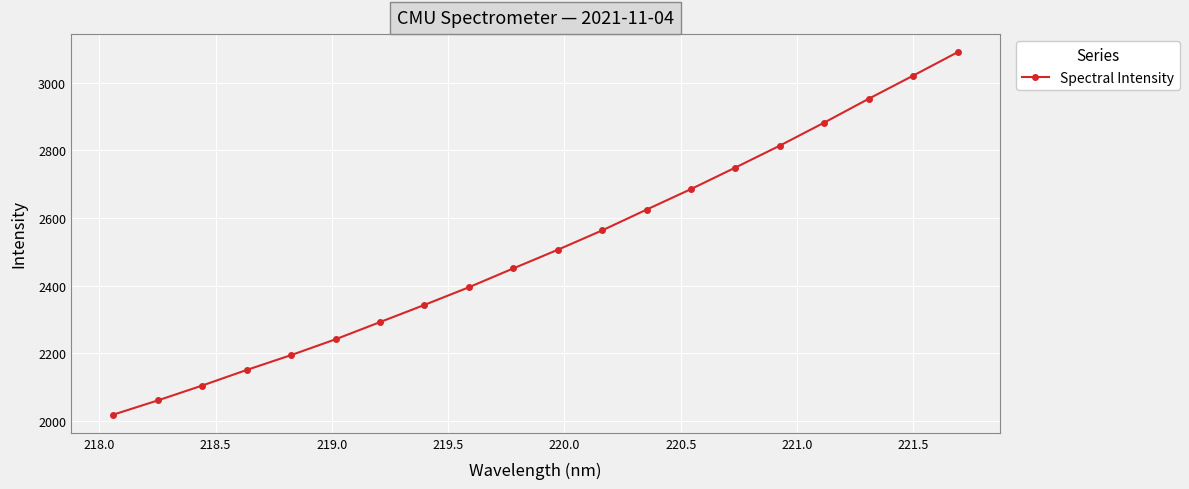

What is the maximum value shown in the chart?

3090.3